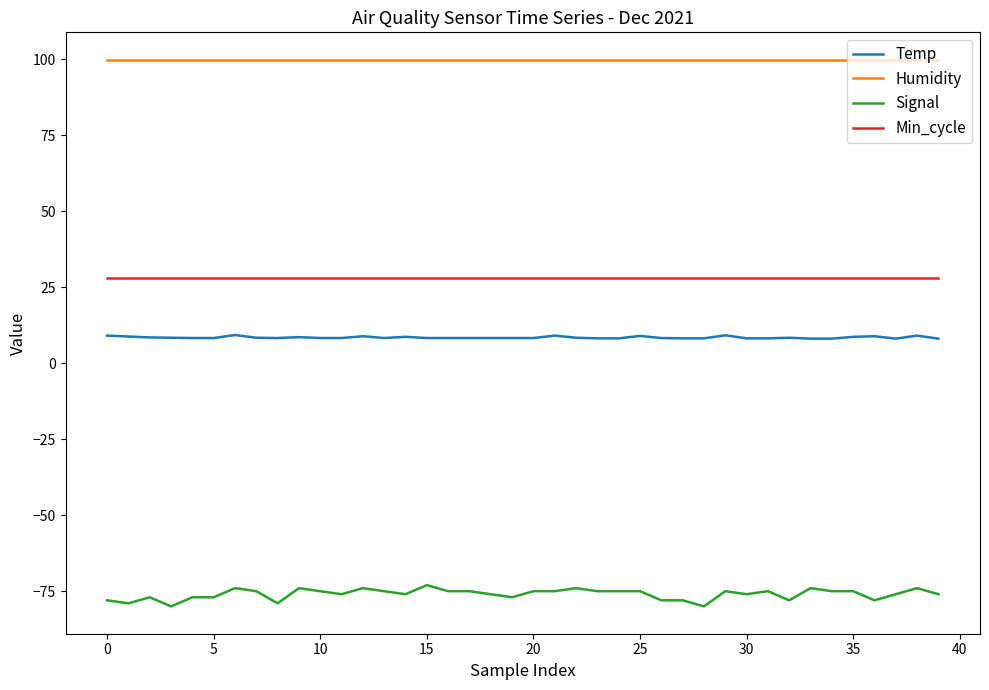

Which series has the largest total across all categories?

Humidity